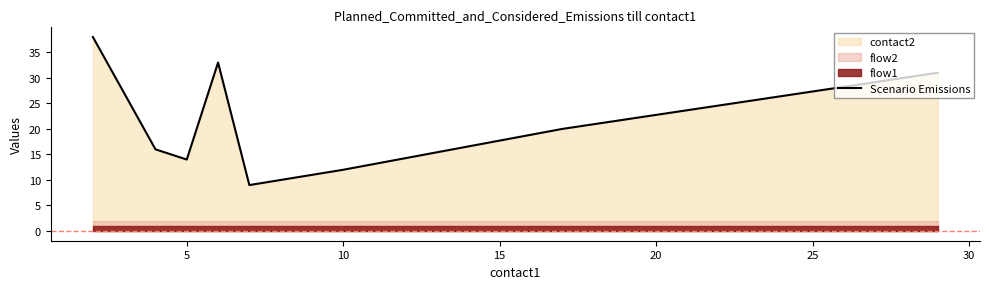

What is the highest value of the Scenario Emissions series?

38